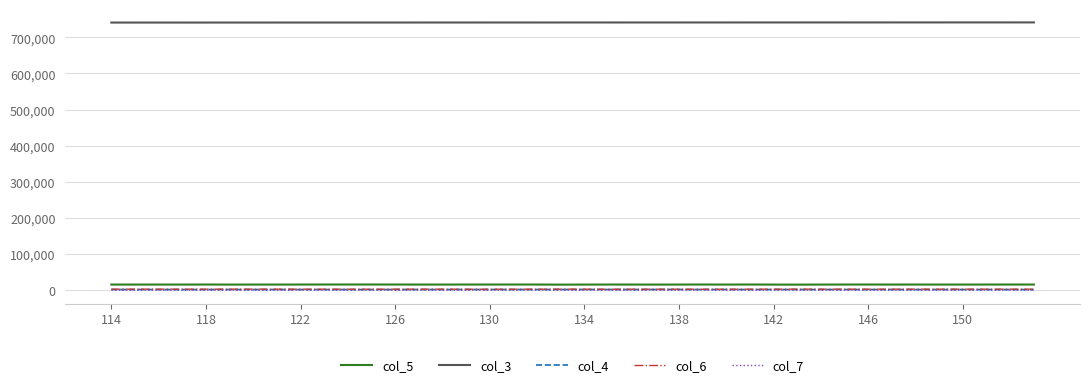

What is the greatest value displayed?

741180